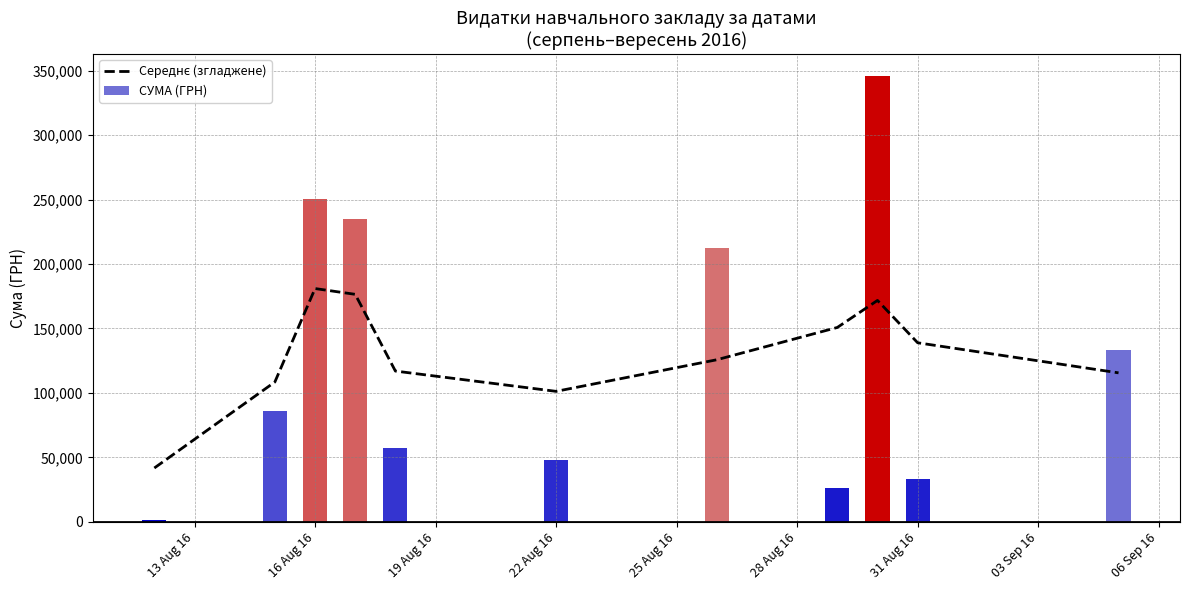

Does the chart contain stacked bars?

No